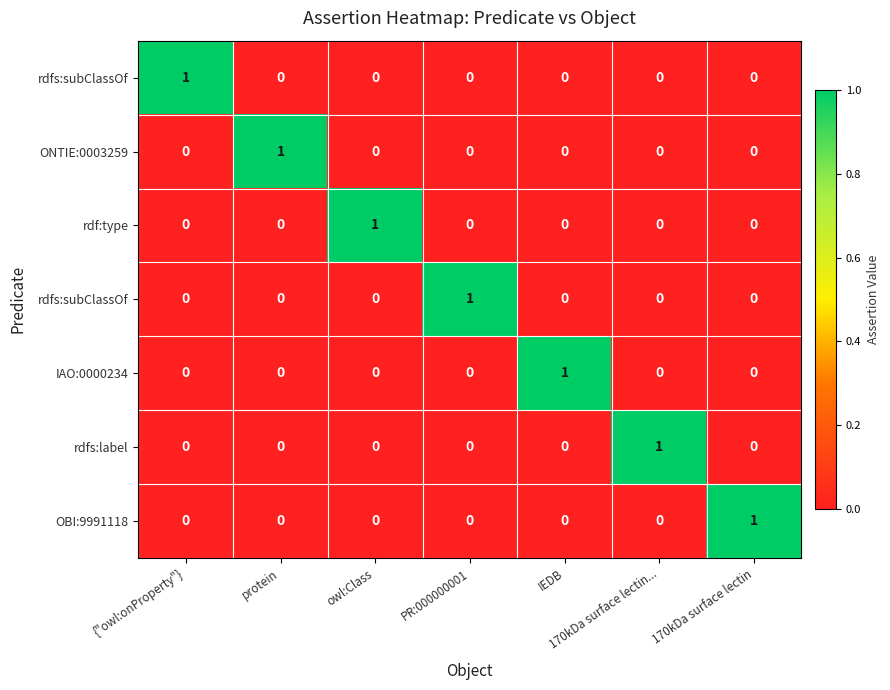

What is the total value across all series at PR:000000001?

1